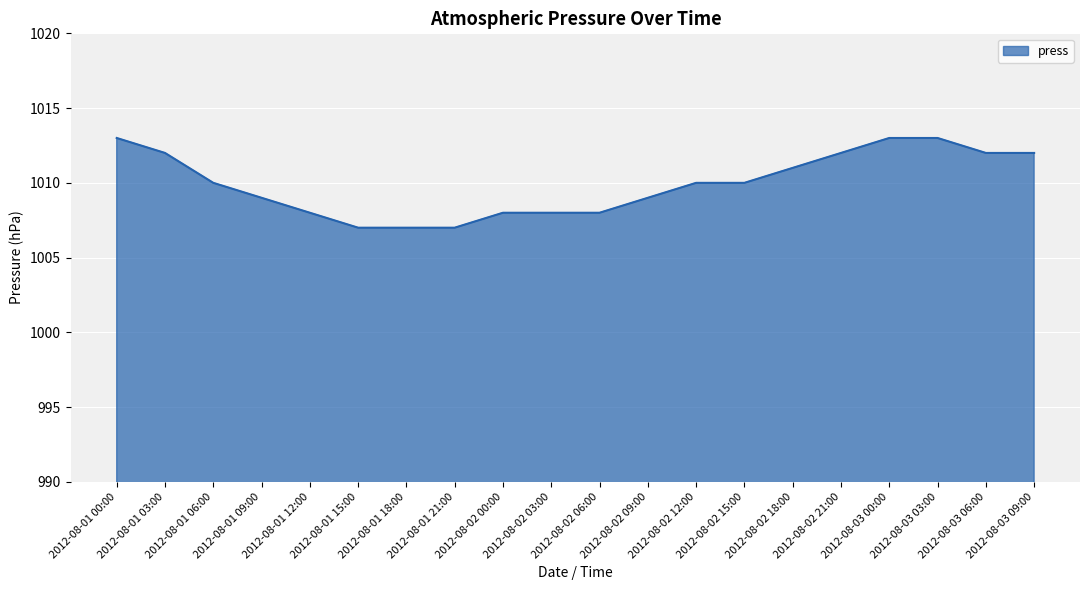

Does the chart display data point markers on the line(s)?

No